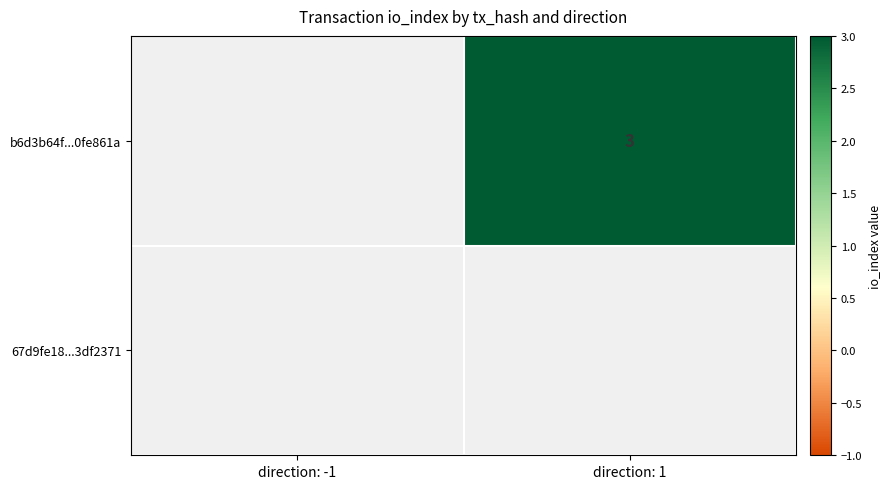

List the series in order of their peak value, lowest first.

b6d3b64f...0fe861a, 67d9fe18...3df2371